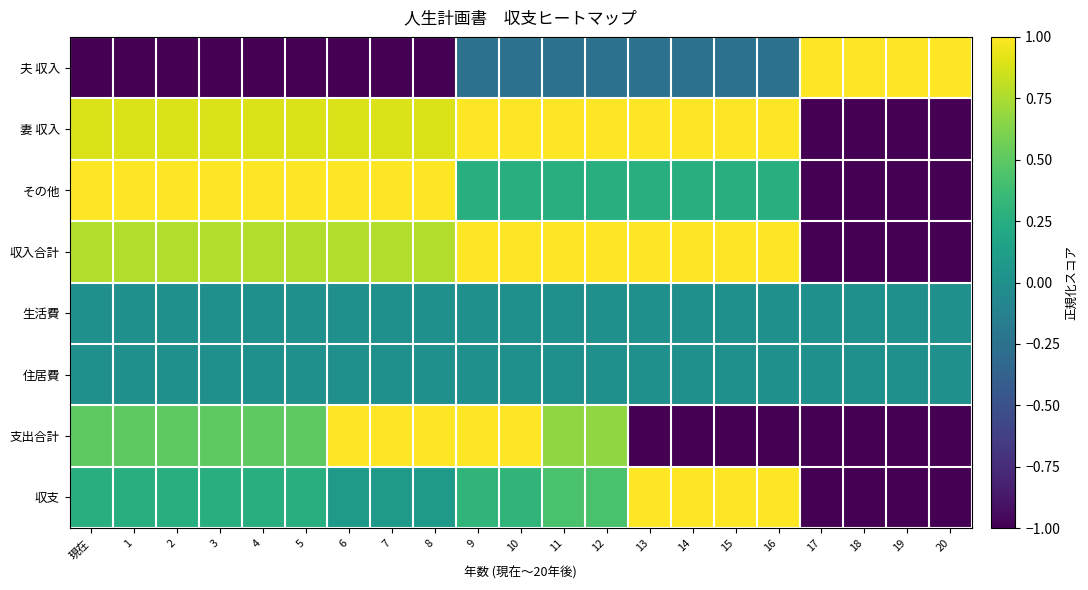

Reading left to right, transcribe all the data shown in this chart.

夫 収入: 現在=-1.0	1=-1.0	2=-1.0	3=-1.0	4=-1.0	5=-1.0	6=-1.0	7=-1.0	8=-1.0	9=-0.2	10=-0.2	11=-0.2	12=-0.2	13=-0.2	14=-0.2	15=-0.2	16=-0.2	17=1.0	18=1.0	19=1.0	20=1.0
妻 収入: 現在=0.9	1=0.9	2=0.9	3=0.9	4=0.9	5=0.9	6=0.9	7=0.9	8=0.9	9=1.0	10=1.0	11=1.0	12=1.0	13=1.0	14=1.0	15=1.0	16=1.0	17=-1.0	18=-1.0	19=-1.0	20=-1.0
その他: 現在=1.0	1=1.0	2=1.0	3=1.0	4=1.0	5=1.0	6=1.0	7=1.0	8=1.0	9=0.3	10=0.3	11=0.3	12=0.3	13=0.3	14=0.3	15=0.3	16=0.3	17=-1.0	18=-1.0	19=-1.0	20=-1.0
収入合計: 現在=0.8	1=0.8	2=0.8	3=0.8	4=0.8	5=0.8	6=0.8	7=0.8	8=0.8	9=1.0	10=1.0	11=1.0	12=1.0	13=1.0	14=1.0	15=1.0	16=1.0	17=-1.0	18=-1.0	19=-1.0	20=-1.0
生活費: 現在=0.0	1=0.0	2=0.0	3=0.0	4=0.0	5=0.0	6=0.0	7=0.0	8=0.0	9=0.0	10=0.0	11=0.0	12=0.0	13=0.0	14=0.0	15=0.0	16=0.0	17=0.0	18=0.0	19=0.0	20=0.0
住居費: 現在=0.0	1=0.0	2=0.0	3=0.0	4=0.0	5=0.0	6=0.0	7=0.0	8=0.0	9=0.0	10=0.0	11=0.0	12=0.0	13=0.0	14=0.0	15=0.0	16=0.0	17=0.0	18=0.0	19=0.0	20=0.0
支出合計: 現在=0.5	1=0.5	2=0.5	3=0.5	4=0.5	5=0.5	6=1.0	7=1.0	8=1.0	9=1.0	10=1.0	11=0.7	12=0.7	13=-1.0	14=-1.0	15=-1.0	16=-1.0	17=-1.0	18=-1.0	19=-1.0	20=-1.0
収支: 現在=0.3	1=0.3	2=0.3	3=0.3	4=0.3	5=0.3	6=0.1	7=0.1	8=0.1	9=0.3	10=0.3	11=0.4	12=0.4	13=1.0	14=1.0	15=1.0	16=1.0	17=-1.0	18=-1.0	19=-1.0	20=-1.0